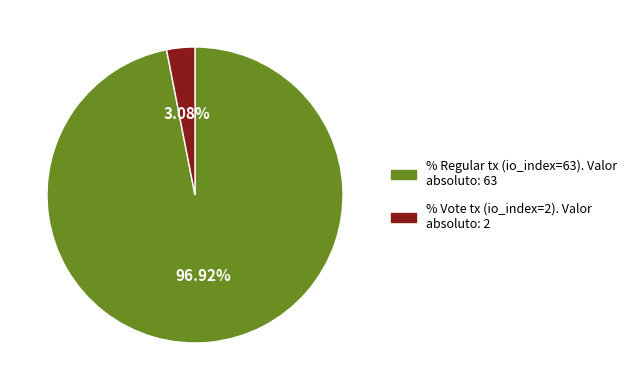

How many slices are in this pie chart?

2